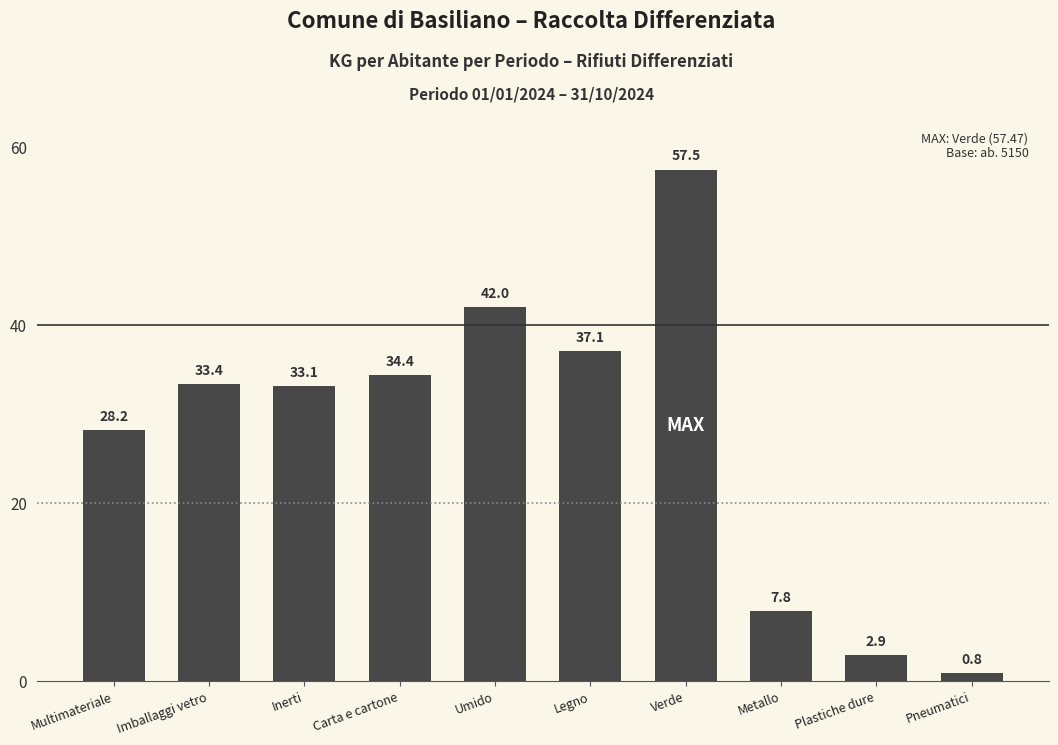

What is the maximum value shown in the chart?

57.5